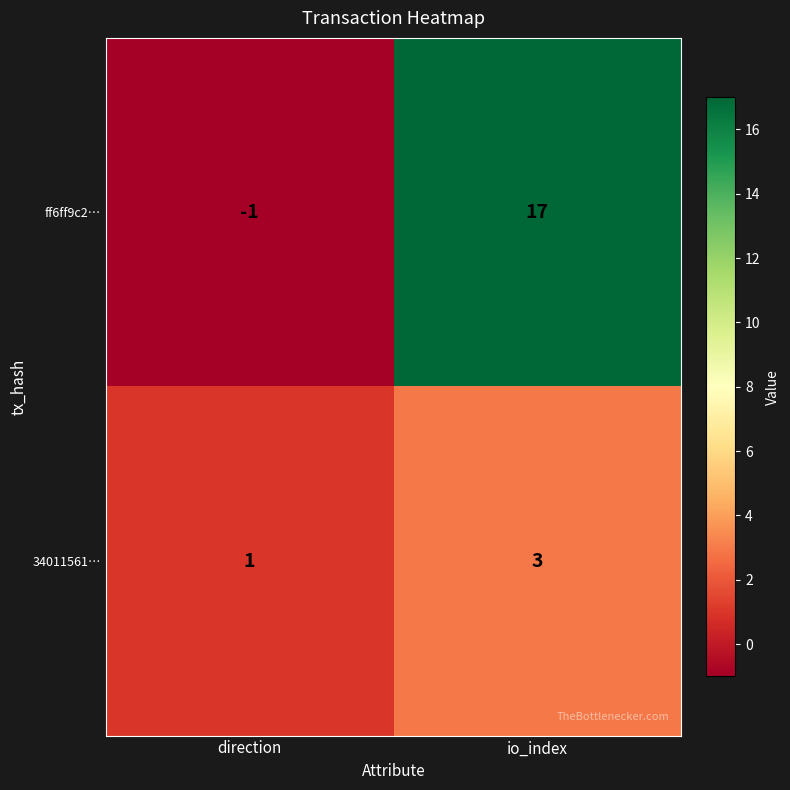

Is it true that 34011561… equals 1 at io_index?

False